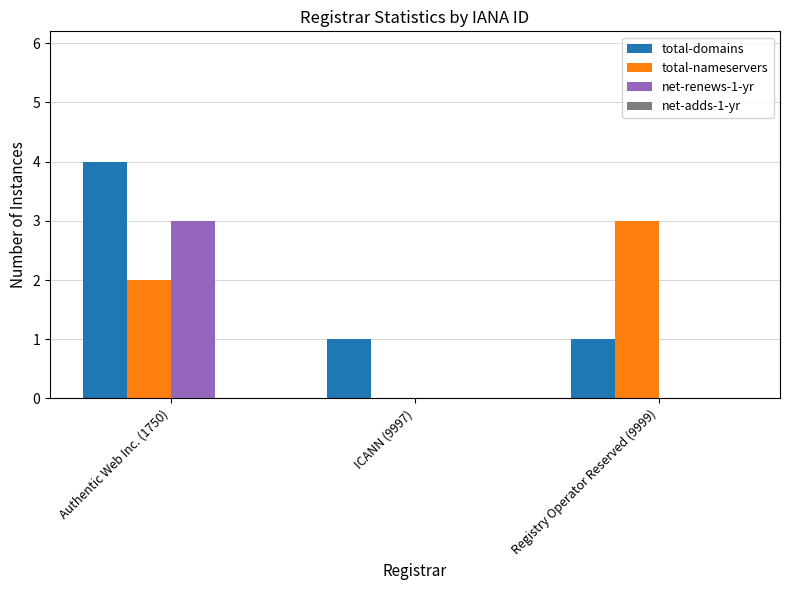

Which series changed the most between ICANN (9997) and Registry Operator Reserved (9999)?

total-nameservers